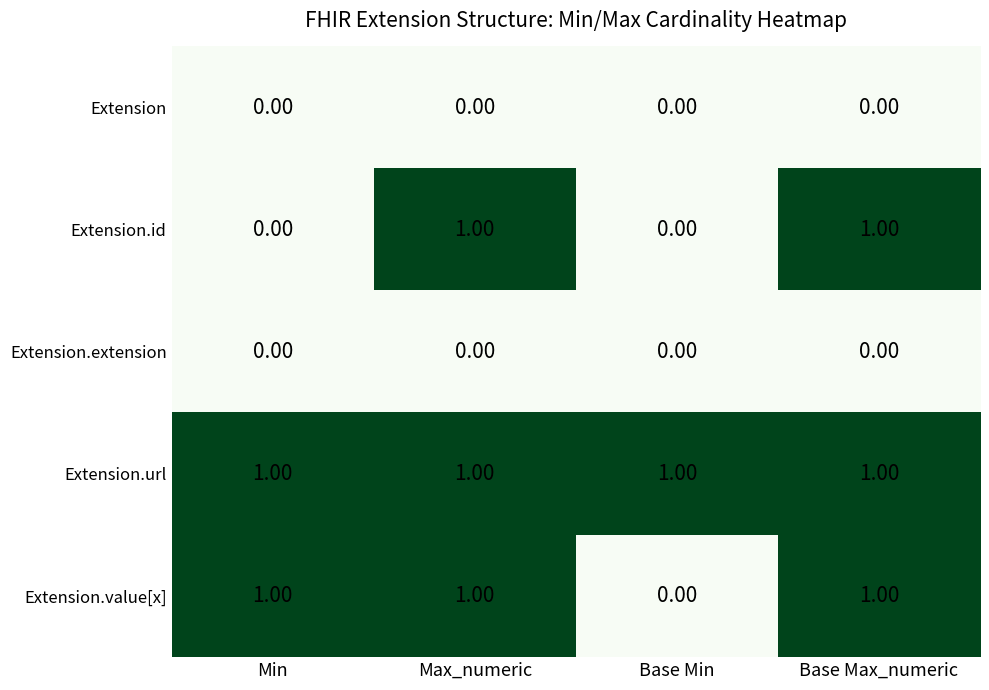

Between Min and Base Min, which series saw the biggest shift?

Extension.value[x]